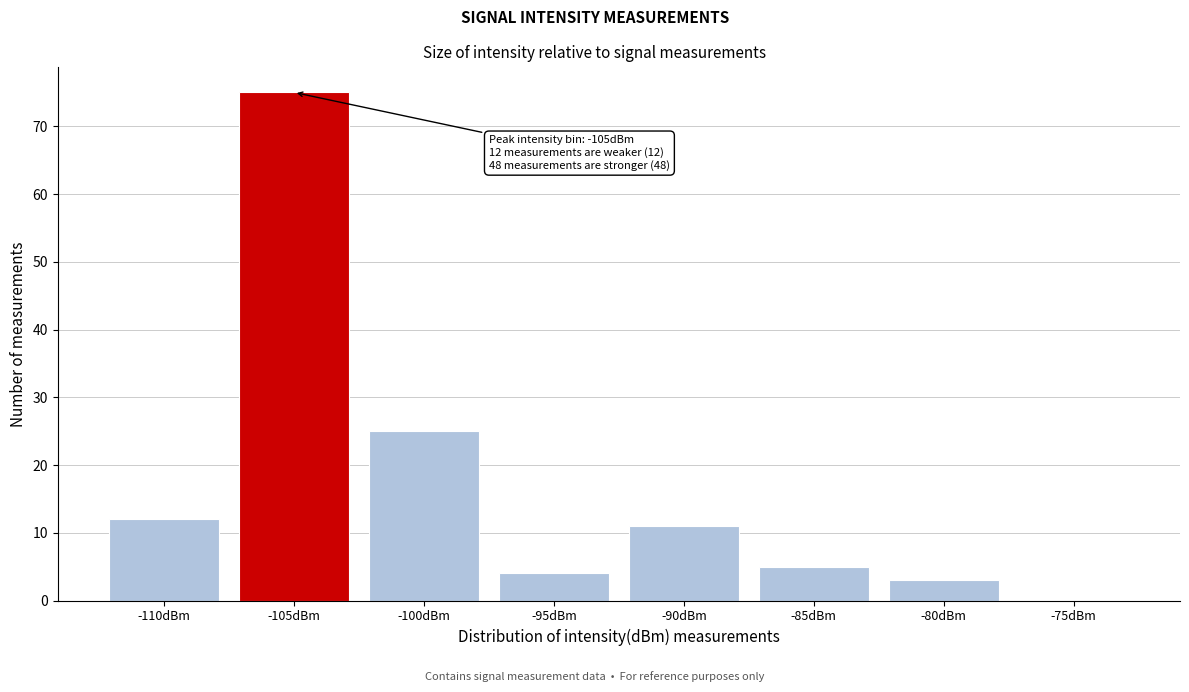

Reading left to right, what are all the values shown in this chart?

-110dBm=12	-105dBm=75	-100dBm=25	-95dBm=4	-90dBm=11	-85dBm=5	-80dBm=3	-75dBm=0